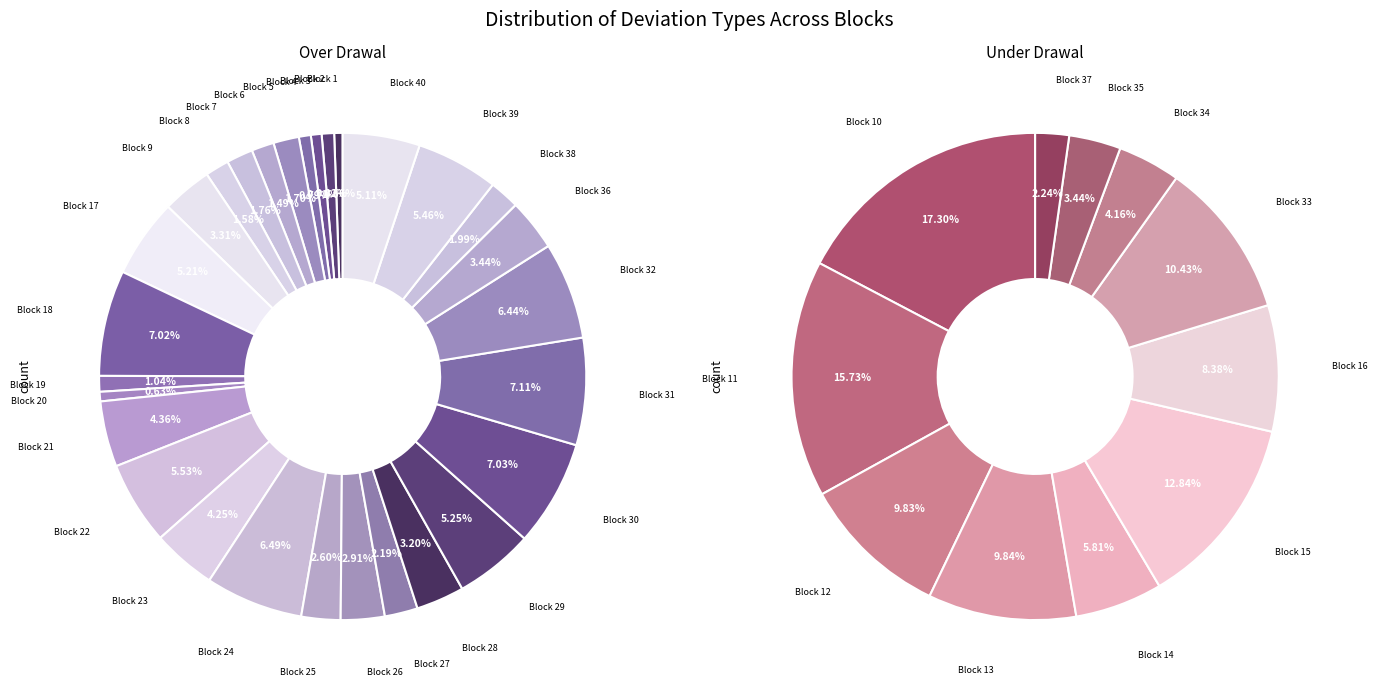

Does any single category account for the majority?

No